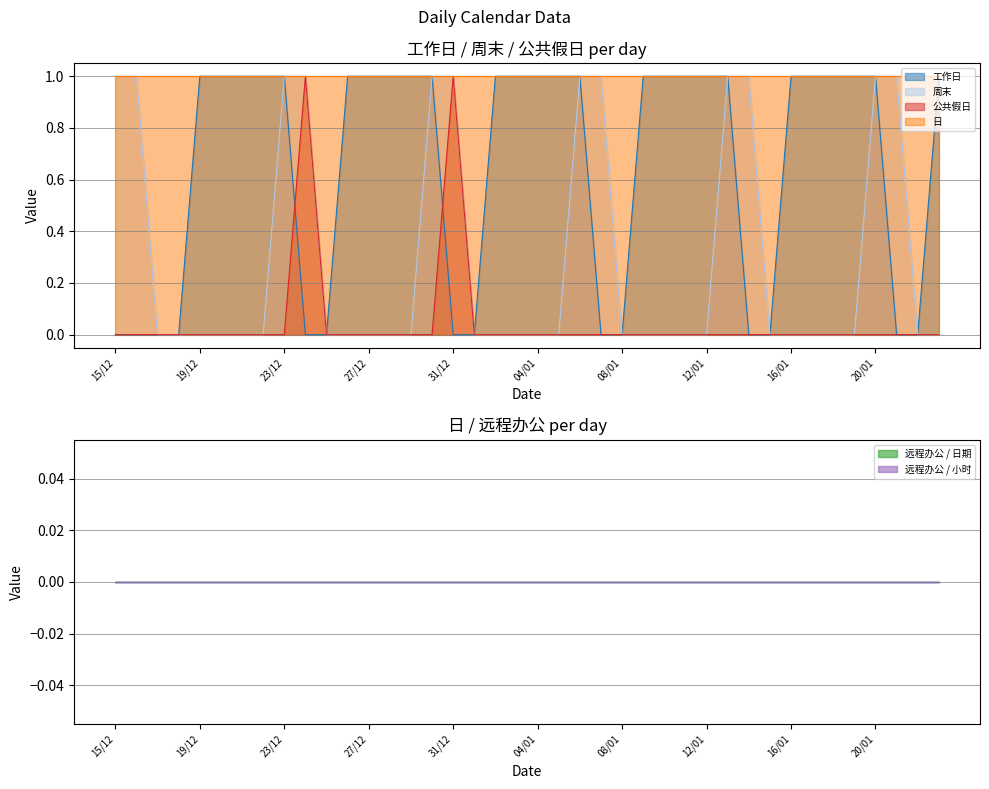

Is the value of 周末 at 12/01 greater than the value of 日 at 12/01?

No